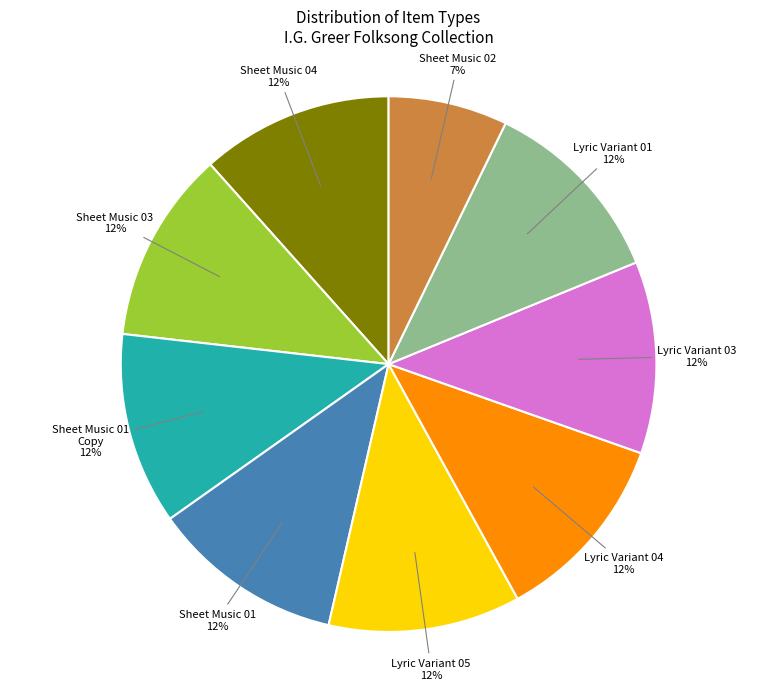

To the nearest percent, what is the average slice percentage?

11%